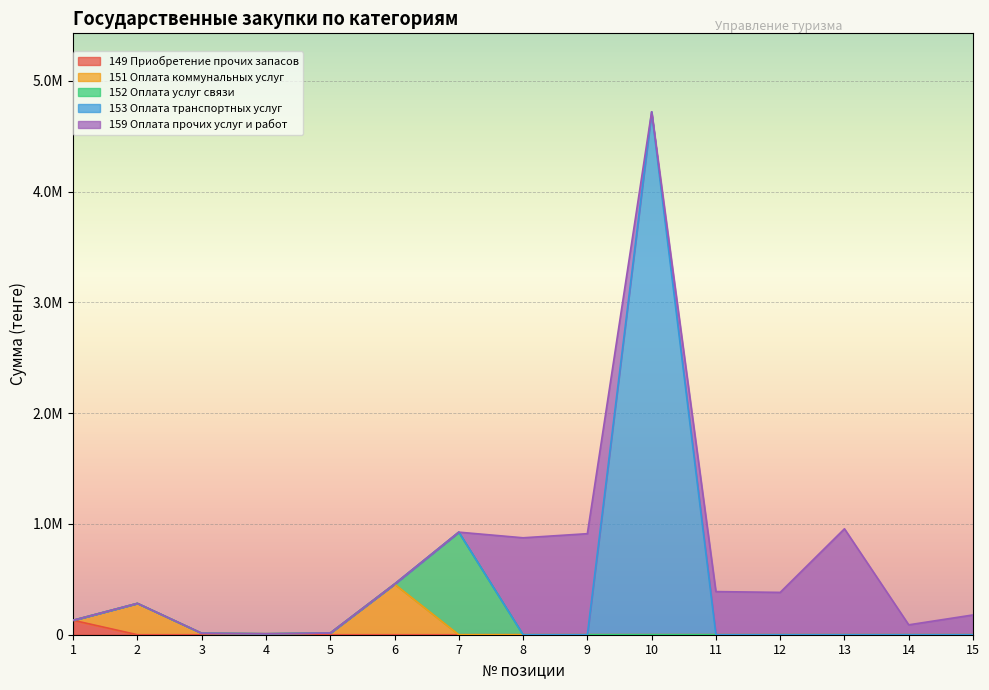

What is the sum of all 149 Приобретение прочих запасов values?

130357.1